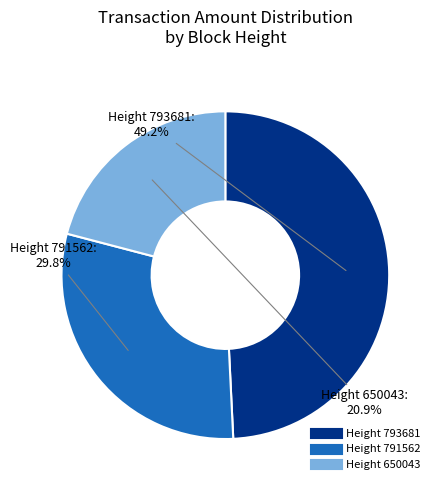

Does any single category account for the majority?

No